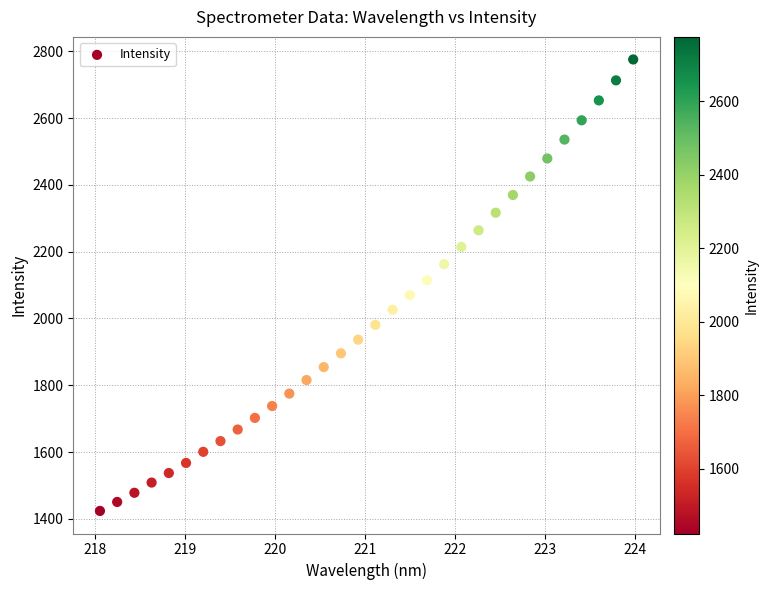

What is the range of X values (max minus min)?

5.9